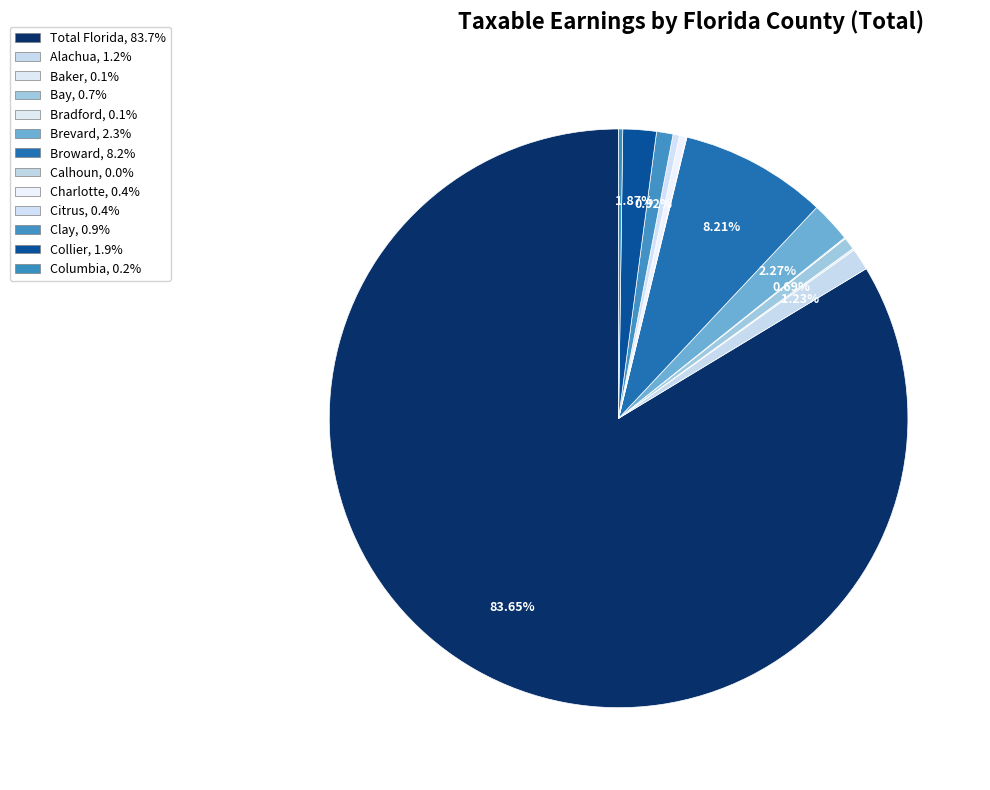

Is it true that Alachua is 14% of the pie?

False